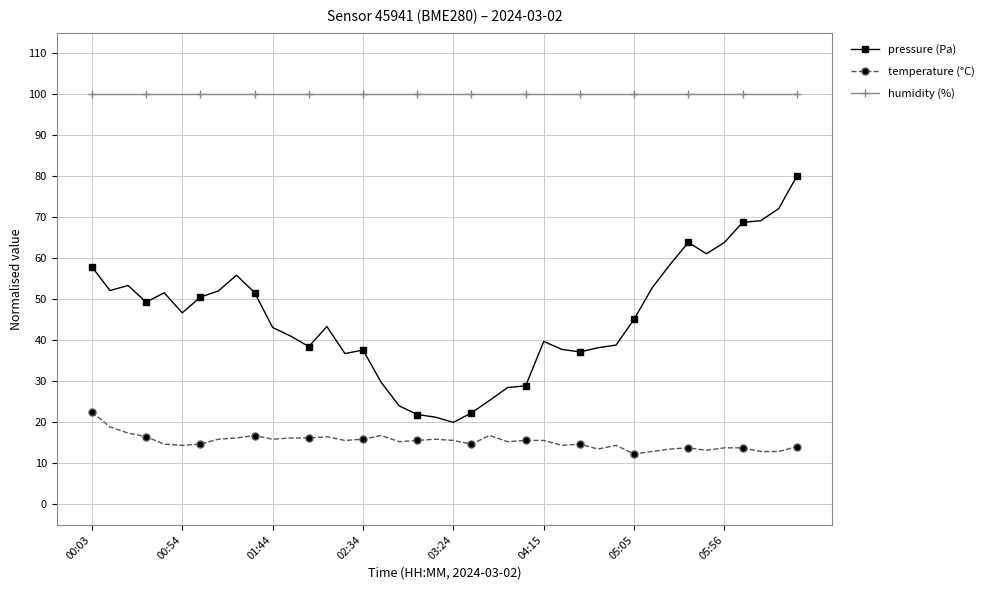

How many distinct data groups are displayed?

3